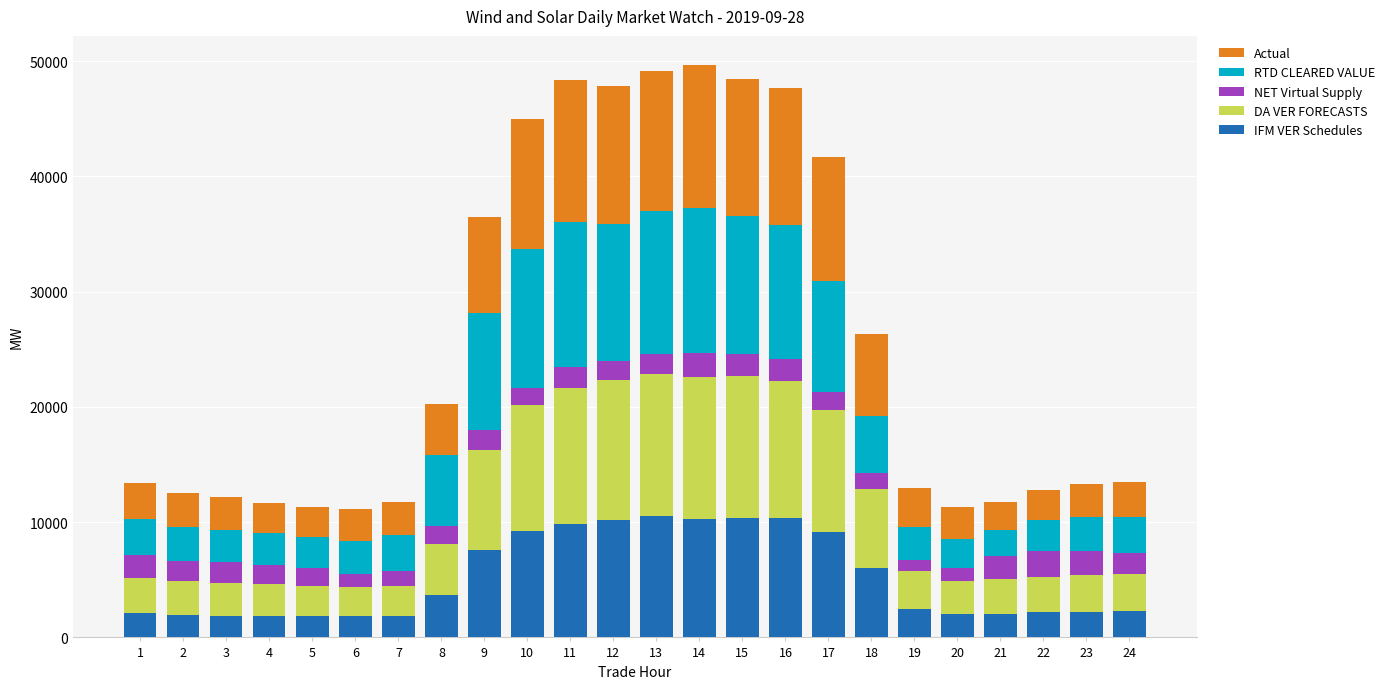

What is the total value across all series at 5?

11325.8